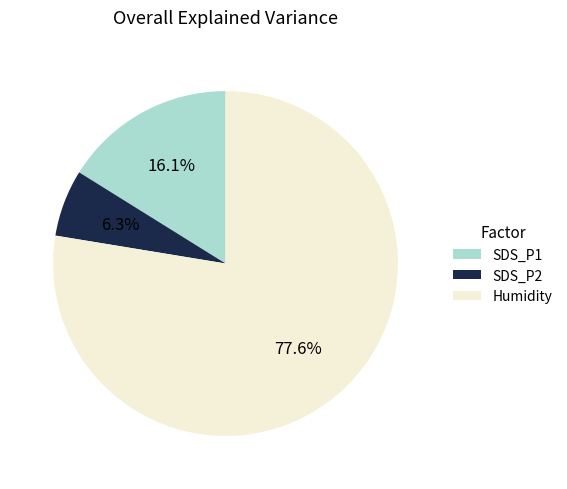

How many slices are in this pie chart?

3